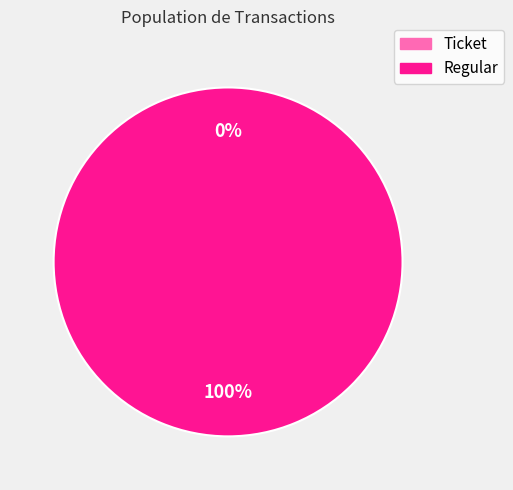

Between Regular and Ticket, which is larger?

Regular